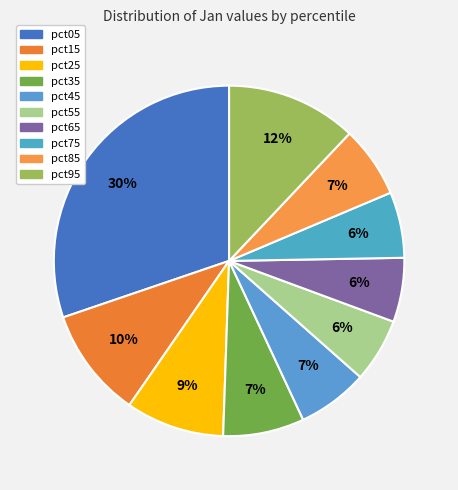

Which category has the smallest portion of the pie?

pct55